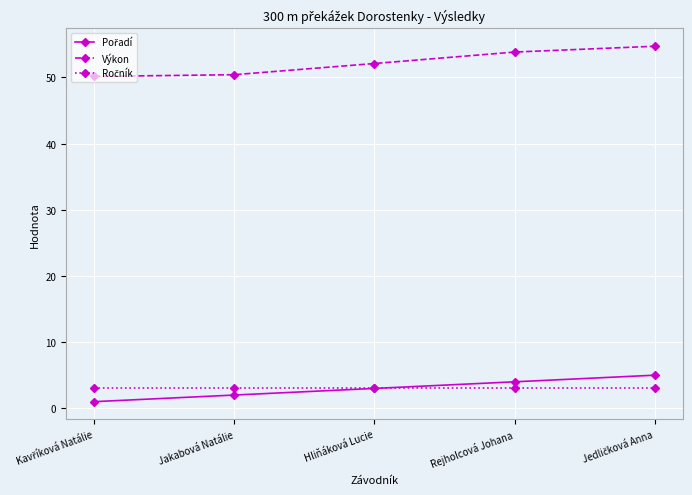

What is the approximate value of Výkon at Jakabová Natálie?

50.4